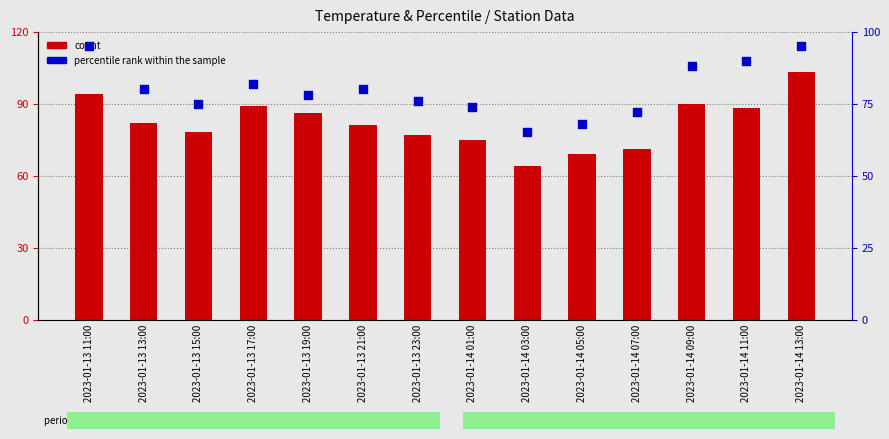

At how many categories does at least one series exceed 86?

5